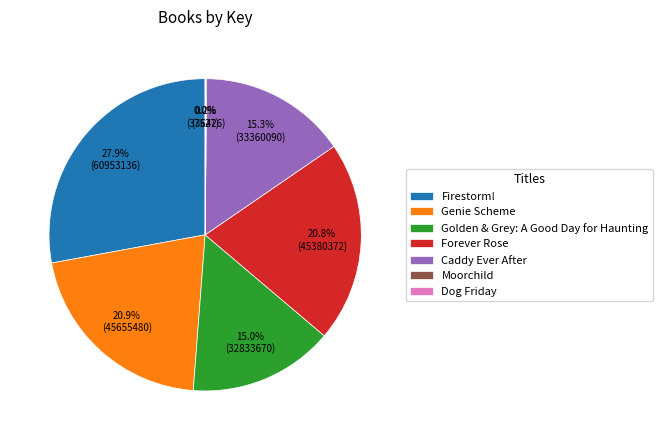

Which category has the biggest portion of the pie?

Firestorm!